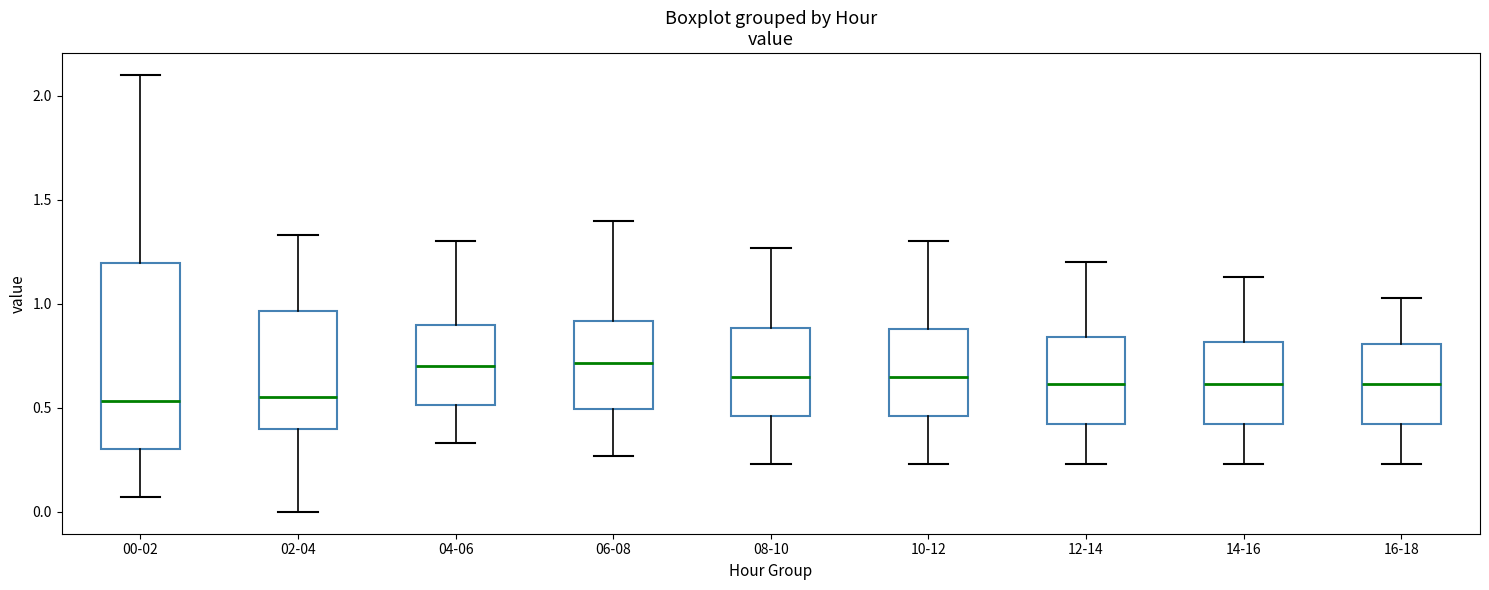

Reading left to right, read every box against the y-axis: the position of its median line, the range the box covers, and the ends of its whiskers. The values are not printed on the chart, so give them approximately, as read against the axis.

00-02: median 0.55, box 0.30 to 1.20, whiskers 0.05 to 2.10
02-04: median 0.55, box 0.40 to 0.95, whiskers 0.00 to 1.35
04-06: median 0.70, box 0.50 to 0.90, whiskers 0.35 to 1.30
06-08: median 0.70, box 0.50 to 0.90, whiskers 0.25 to 1.40
08-10: median 0.65, box 0.45 to 0.90, whiskers 0.25 to 1.25
10-12: median 0.65, box 0.45 to 0.90, whiskers 0.25 to 1.30
12-14: median 0.60, box 0.40 to 0.85, whiskers 0.25 to 1.20
14-16: median 0.60, box 0.40 to 0.80, whiskers 0.25 to 1.15
16-18: median 0.60, box 0.40 to 0.80, whiskers 0.25 to 1.05